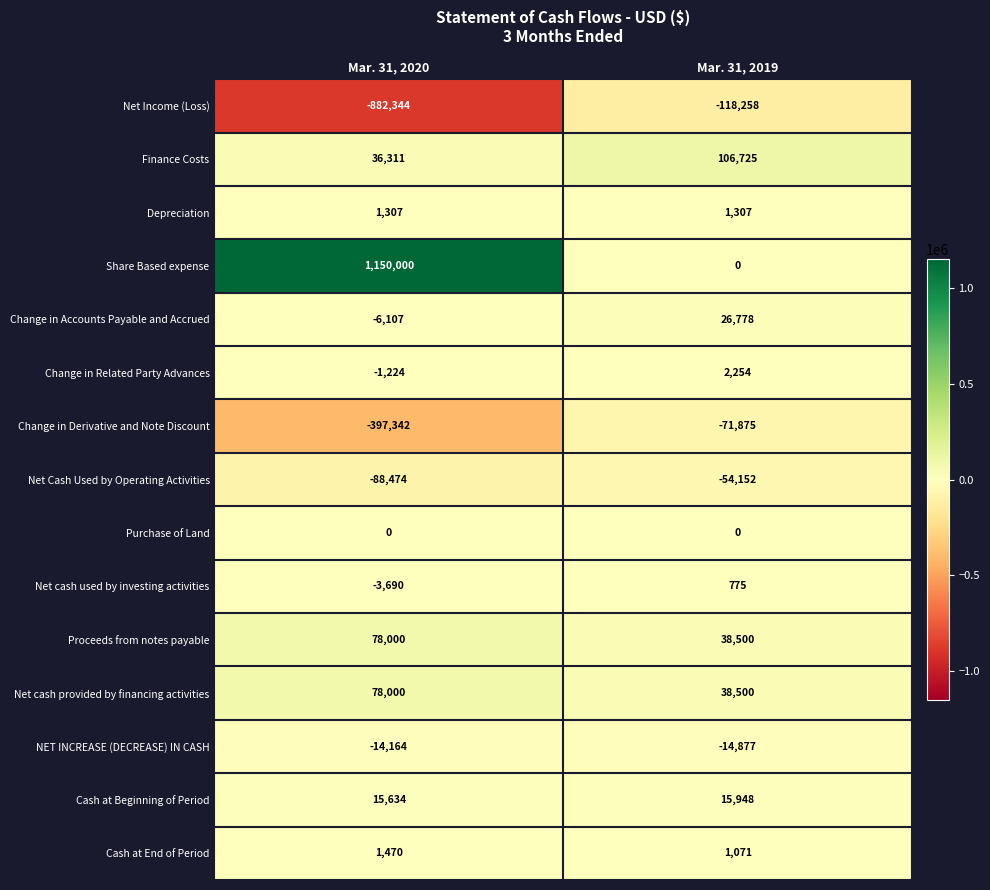

Between Mar. 31, 2020 and Mar. 31, 2019, which series saw the biggest shift?

Share Based expense